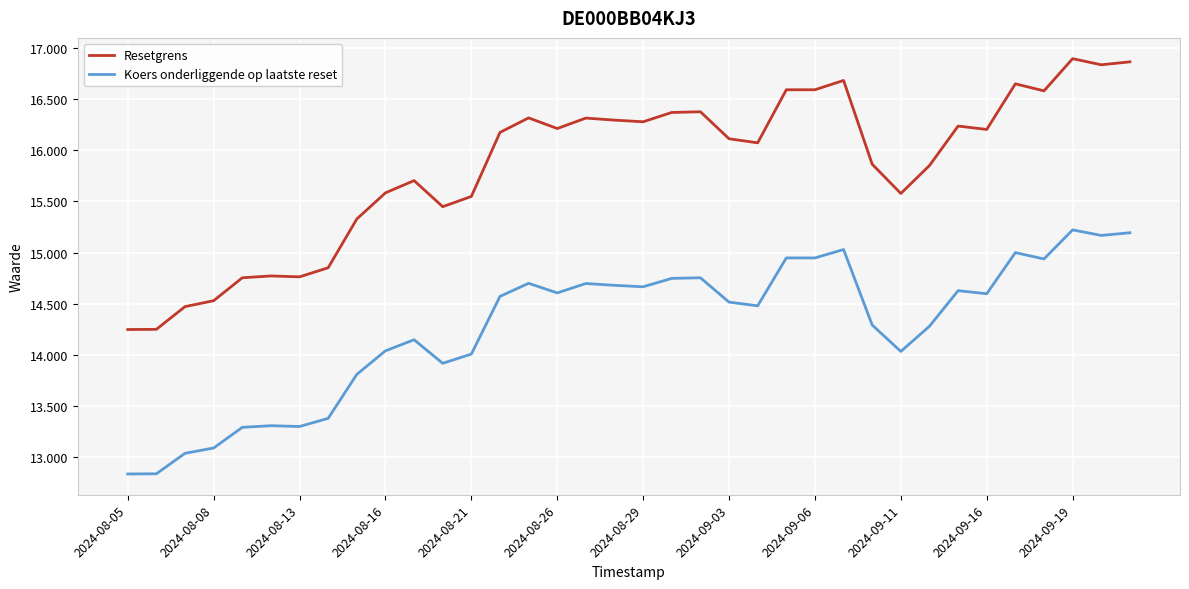

True or false: Resetgrens and Koers onderliggende op laatste reset intersect in this chart.

False